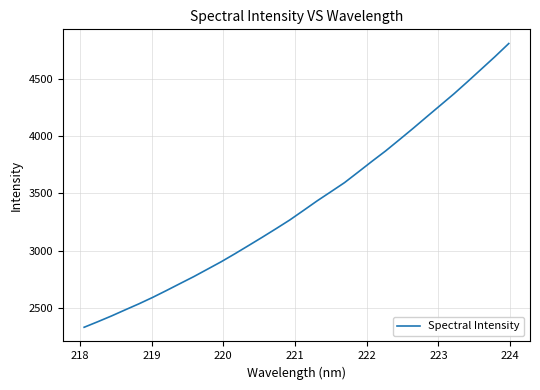

What is the maximum value shown in the chart?

4807.6